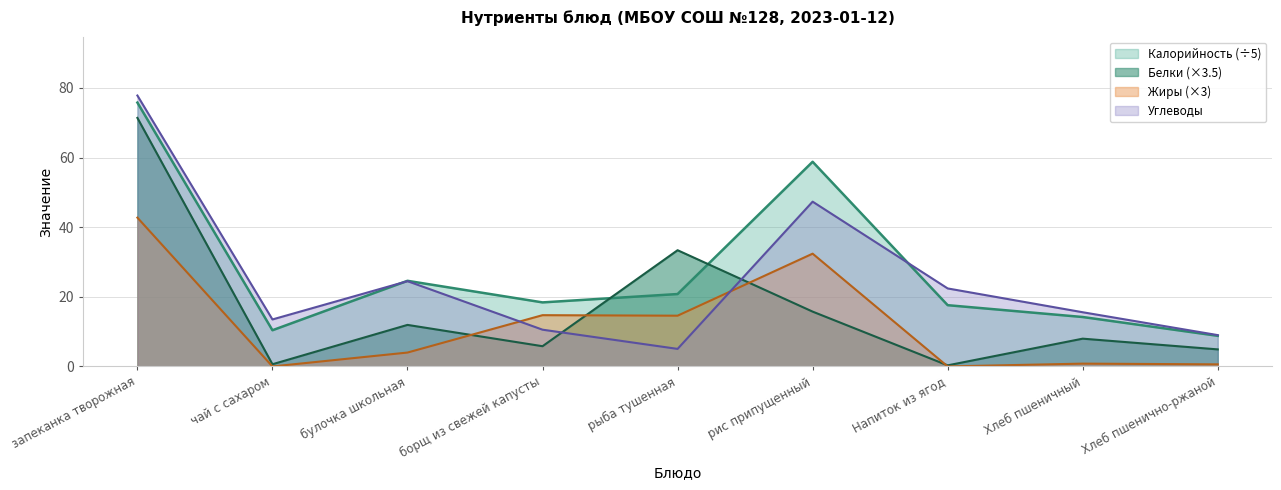

After their last crossing, which series has the higher values: Белки or Калорийность?

Калорийность